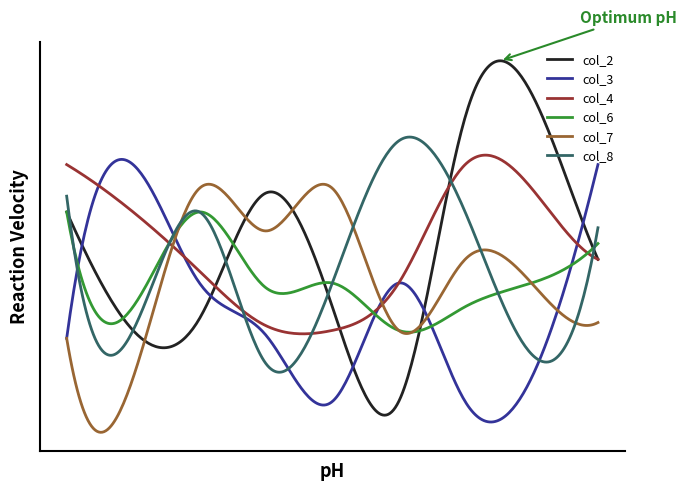

Which series ends up on top after the final intersection of col_7 and col_3?

col_3